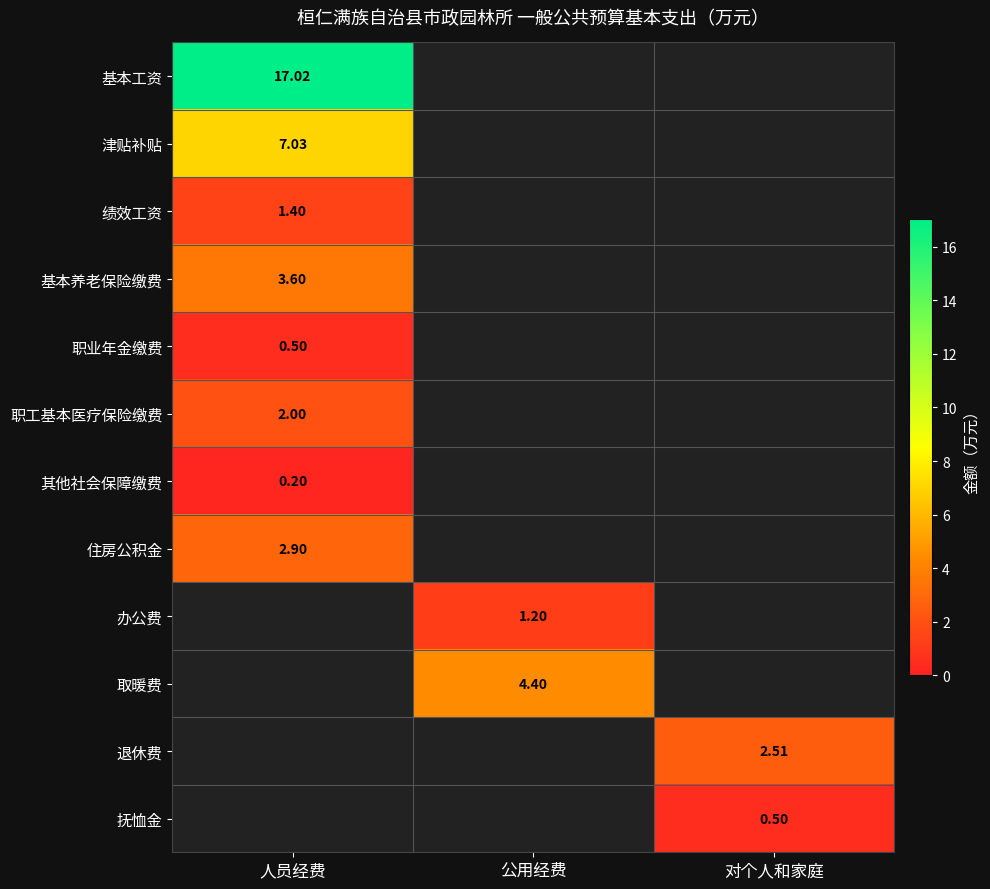

Count the number of data series in this chart.

12